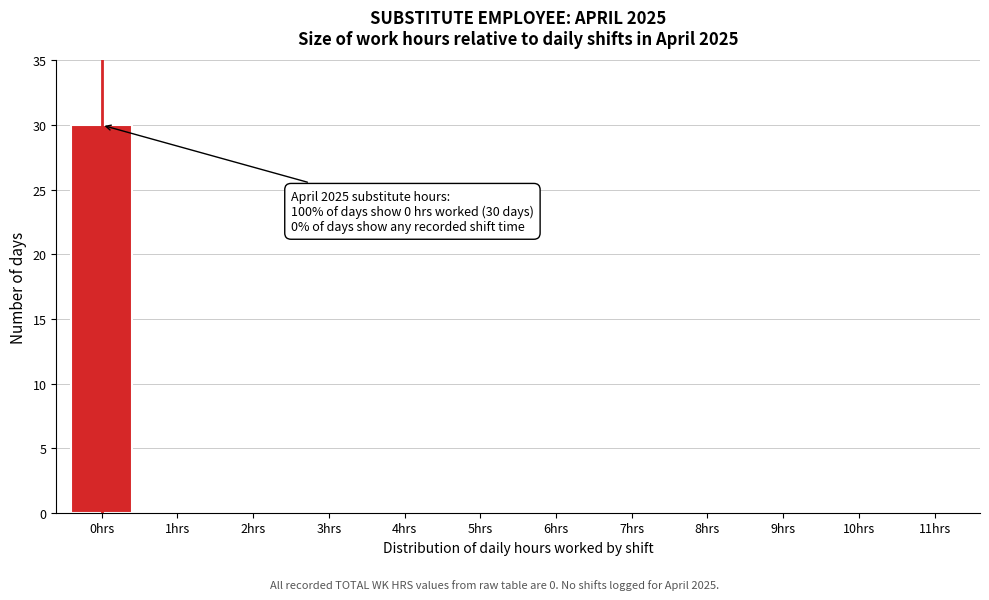

Reading left to right, list all the values displayed in this chart.

0hrs=30	1hrs=0	2hrs=0	3hrs=0	4hrs=0	5hrs=0	6hrs=0	7hrs=0	8hrs=0	9hrs=0	10hrs=0	11hrs=0